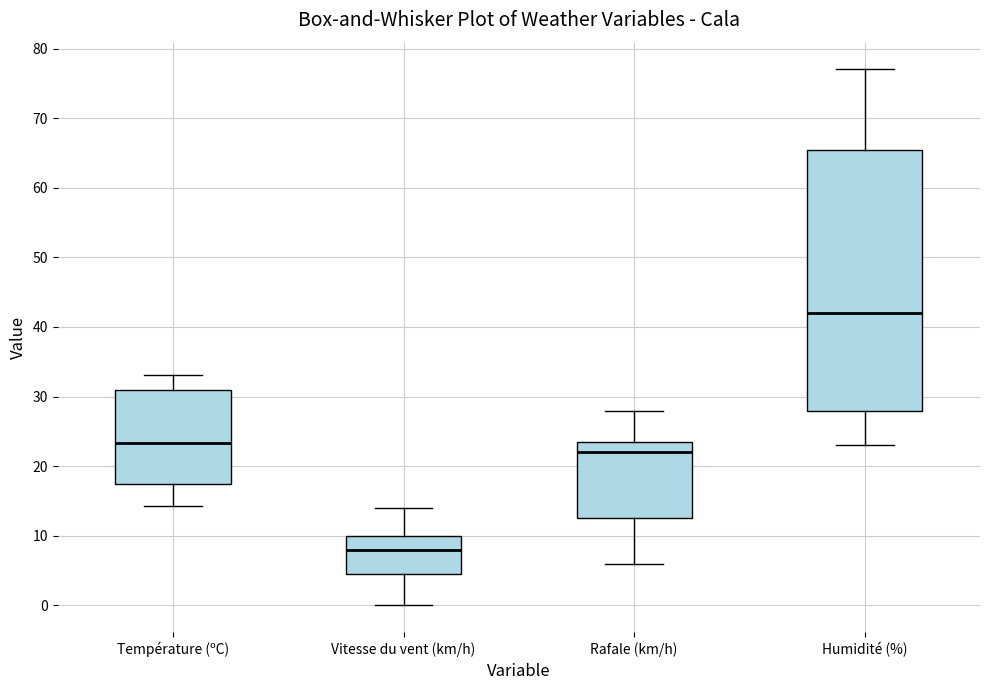

Reading left to right, read every box against the y-axis: the position of its median line, the range the box covers, and the ends of its whiskers. The values are not printed on the chart, so give them approximately, as read against the axis.

Température (ºC): median 23, box 18 to 31, whiskers 14 to 33
Vitesse du vent (km/h): median 8, box 5 to 10, whiskers 0 to 14
Rafale (km/h): median 22, box 13 to 24, whiskers 6 to 28
Humidité (%): median 42, box 28 to 66, whiskers 23 to 77